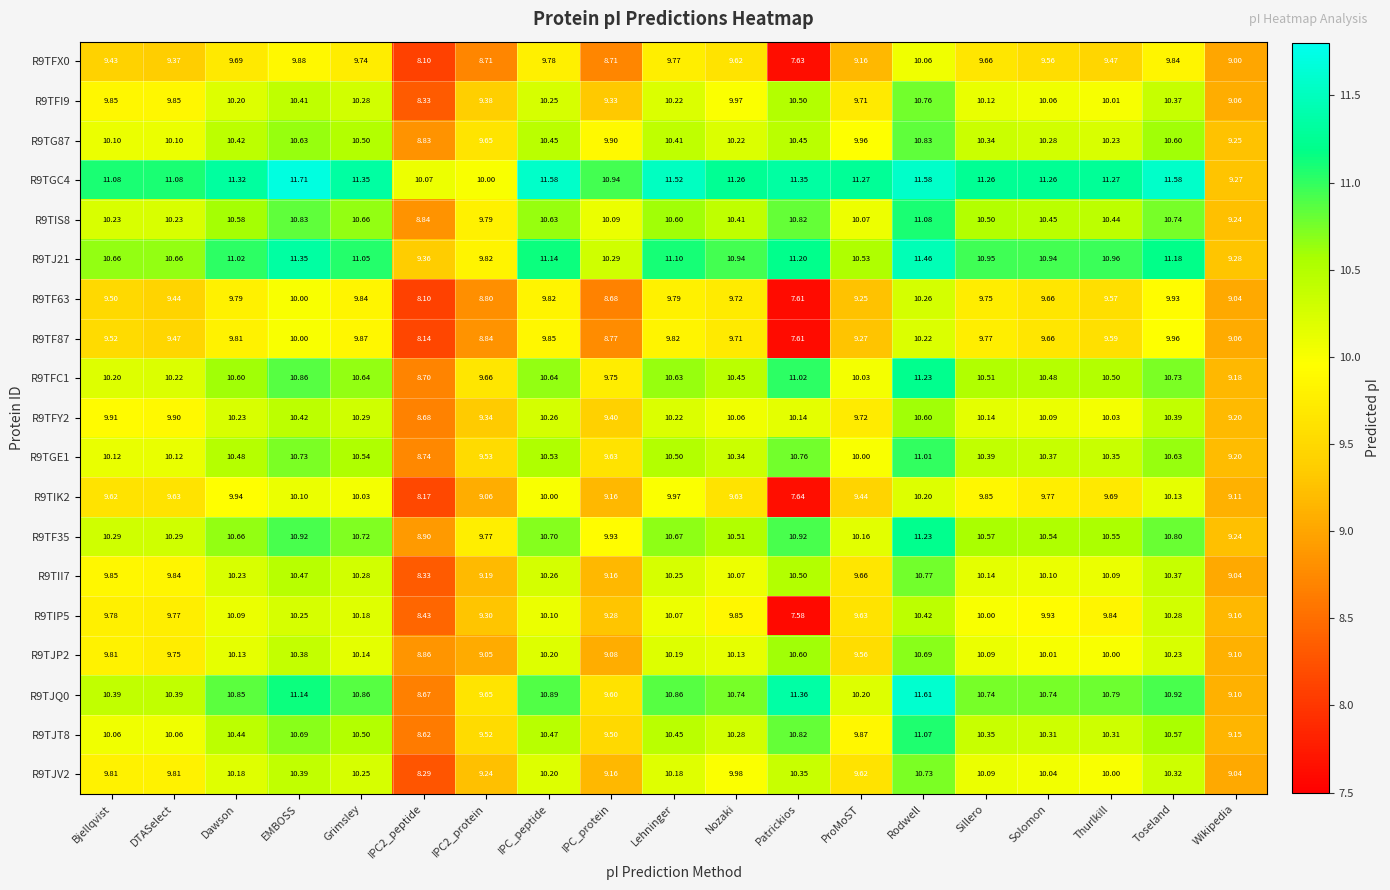

Which category has the lowest value across all series?

Patrickios